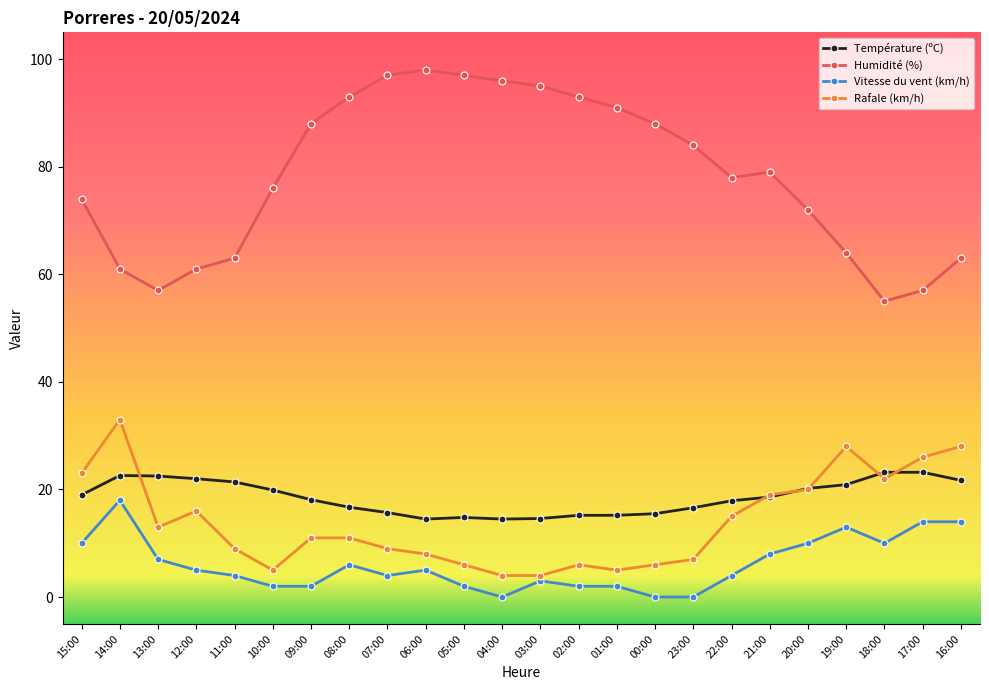

At 07:00, list the series in order from smallest to largest.

Vitesse du vent (km/h), Rafale (km/h), Température (ºC), Humidité (%)